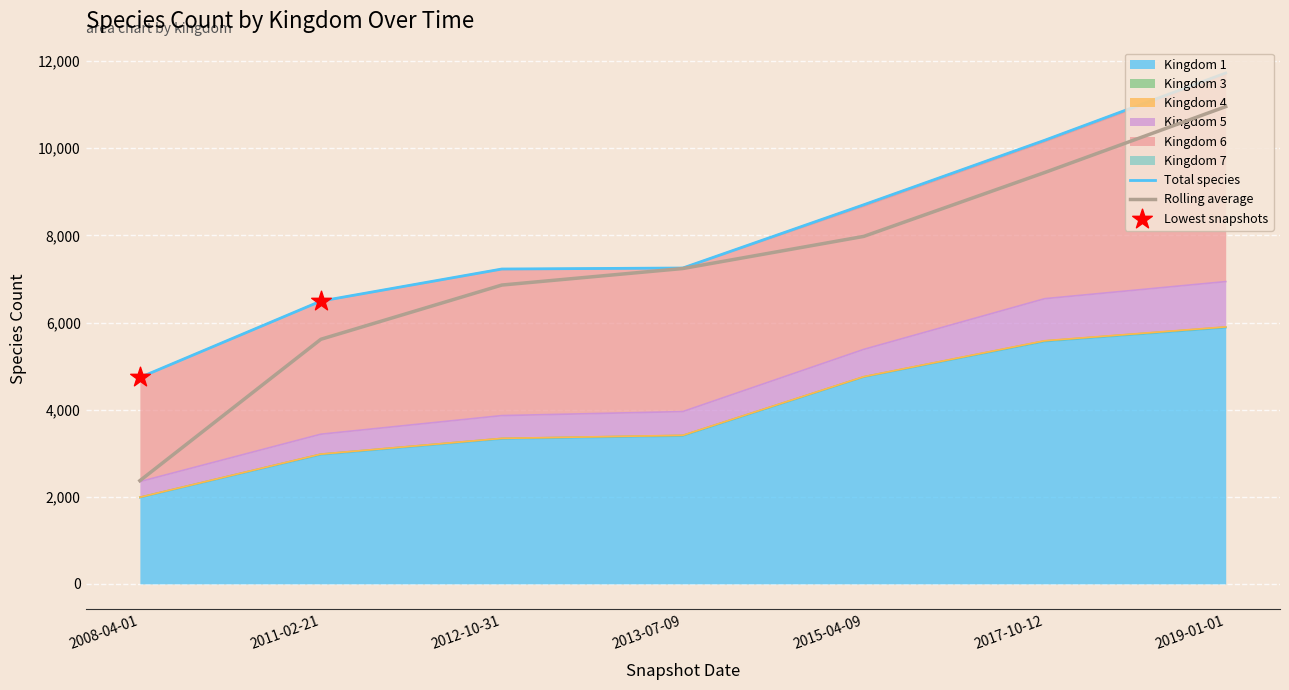

Which series reaches the minimum Y coordinate?

4